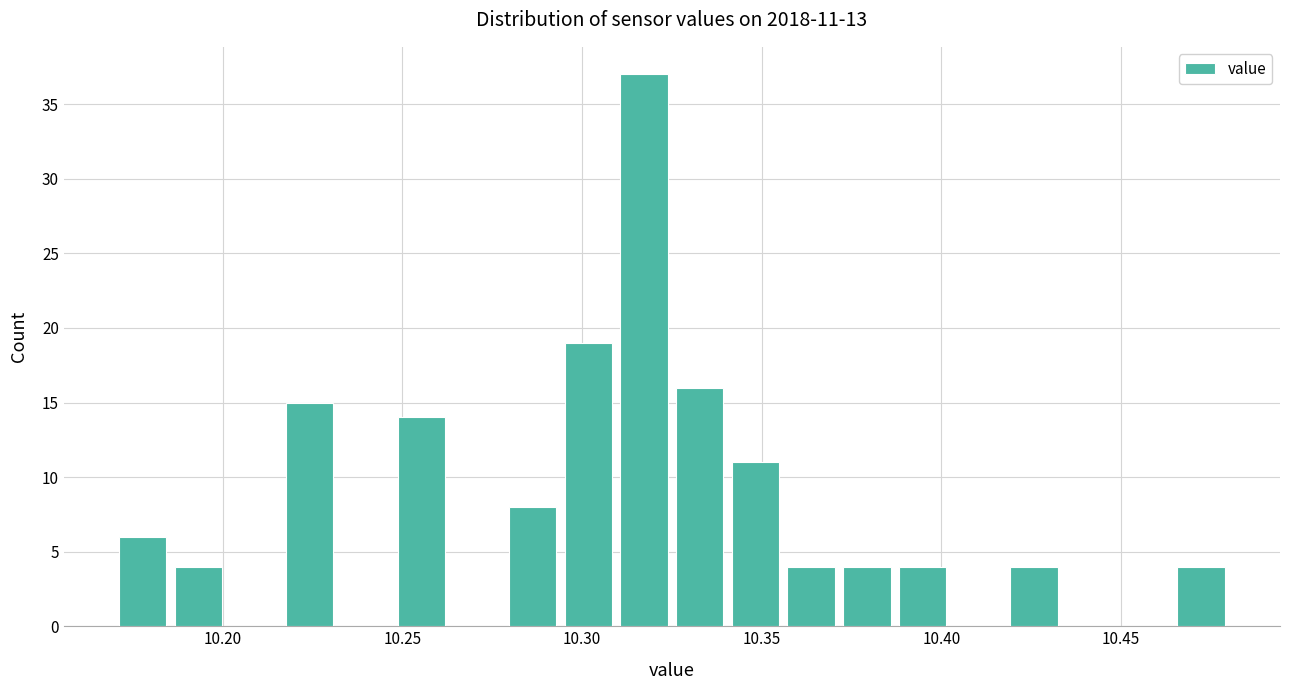

Around what value on the x-axis is the tallest bar? Give the approximate position of its centre, as read against the axis.

10.315